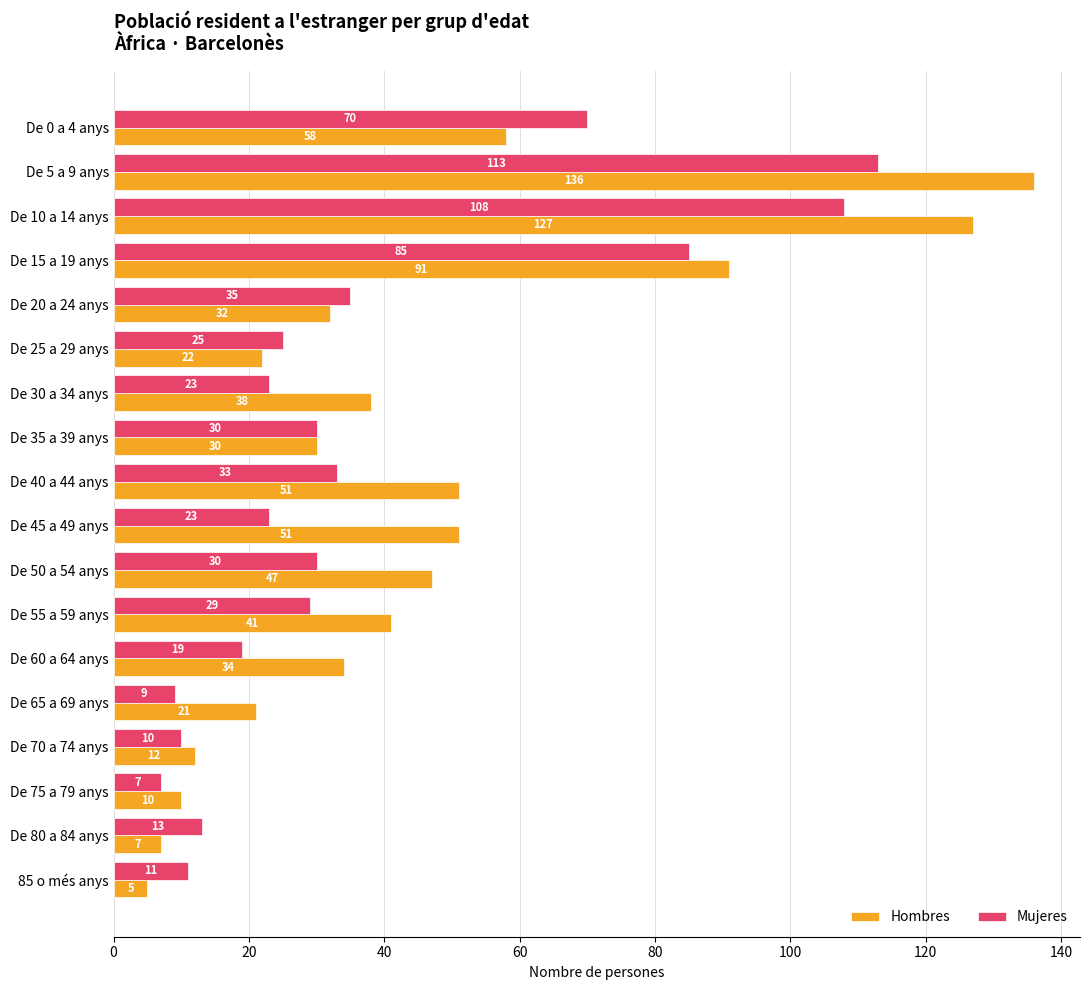

Rank the series by their maximum value, from lowest to highest.

Mujeres, Hombres